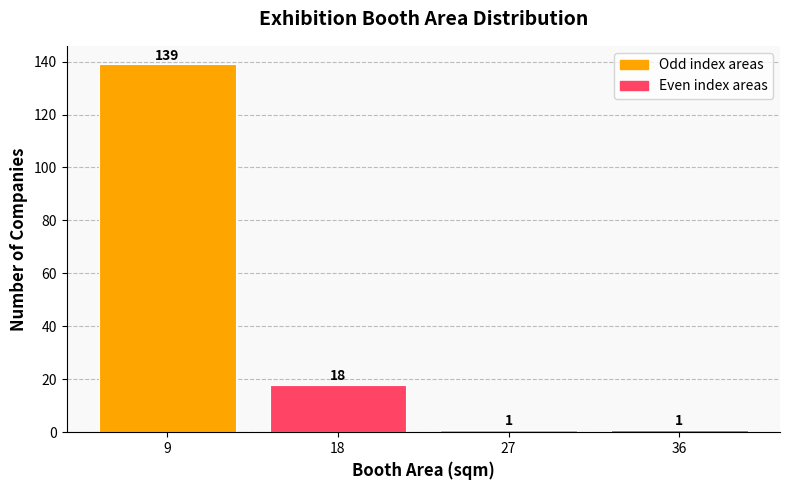

The chart shows a value of 139 at 9. True or false?

True